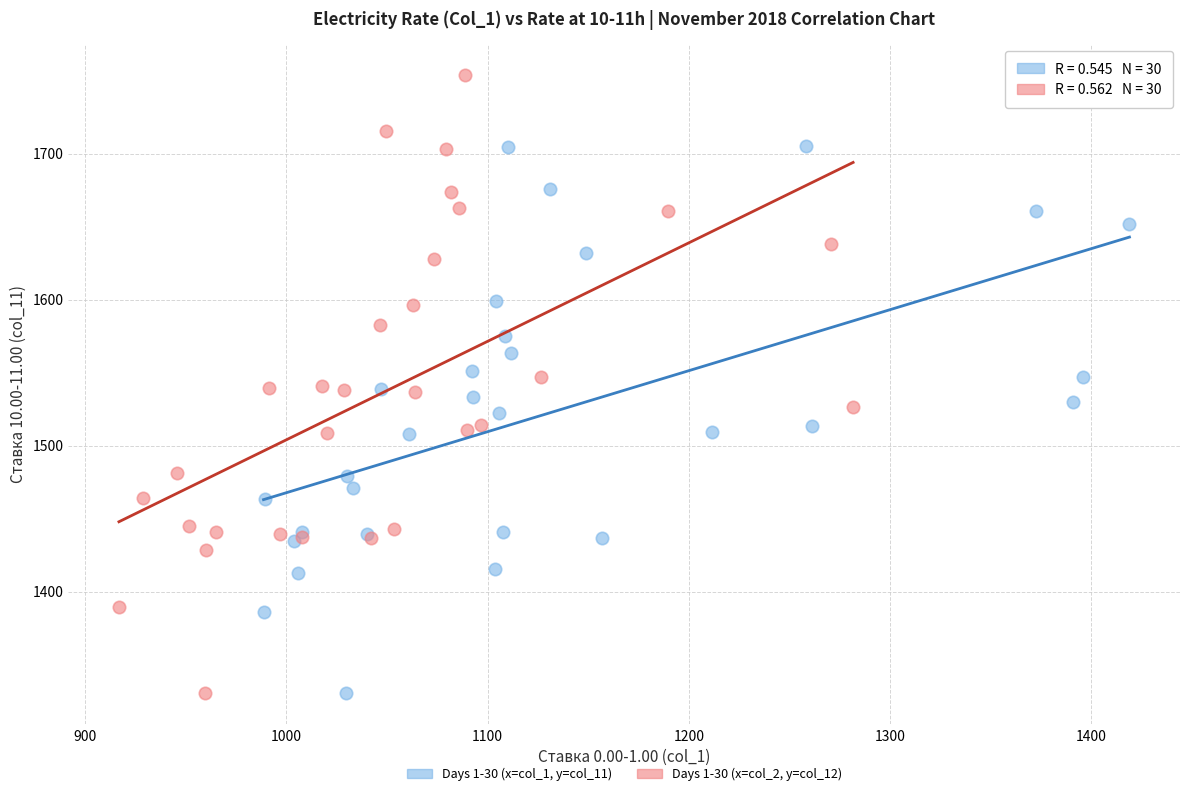

Which series contains the highest Y value?

Days 1-30 (x=col_2, y=col_12)